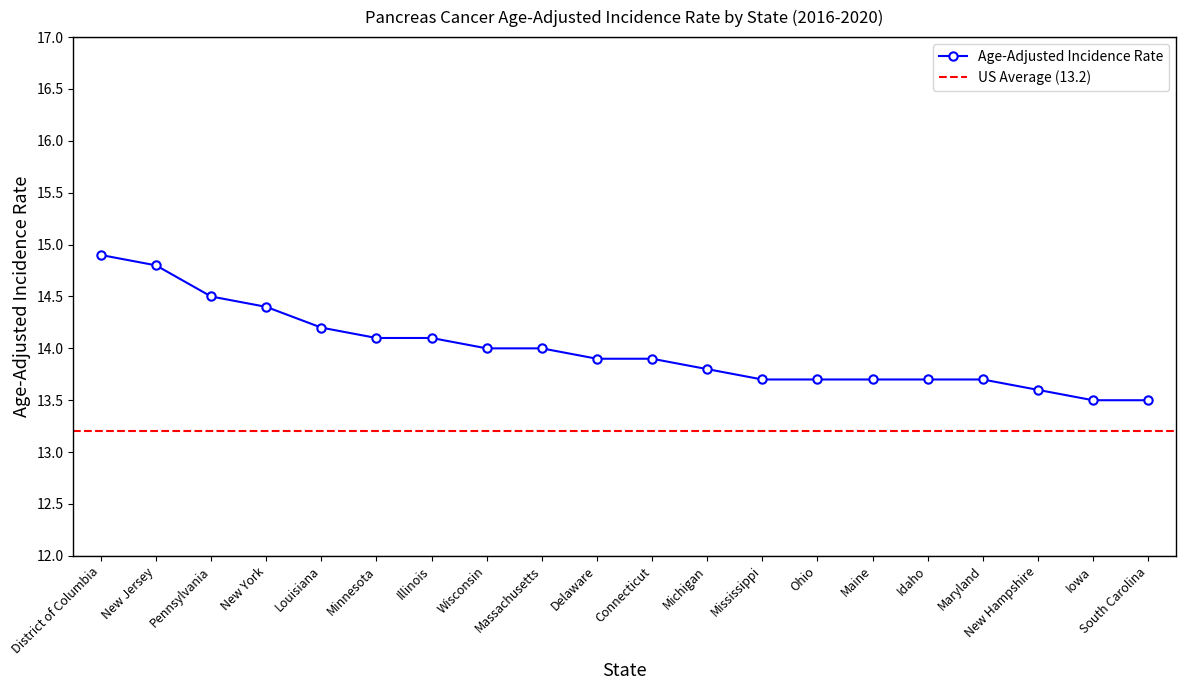

Does the chart display data point markers on the line(s)?

Yes